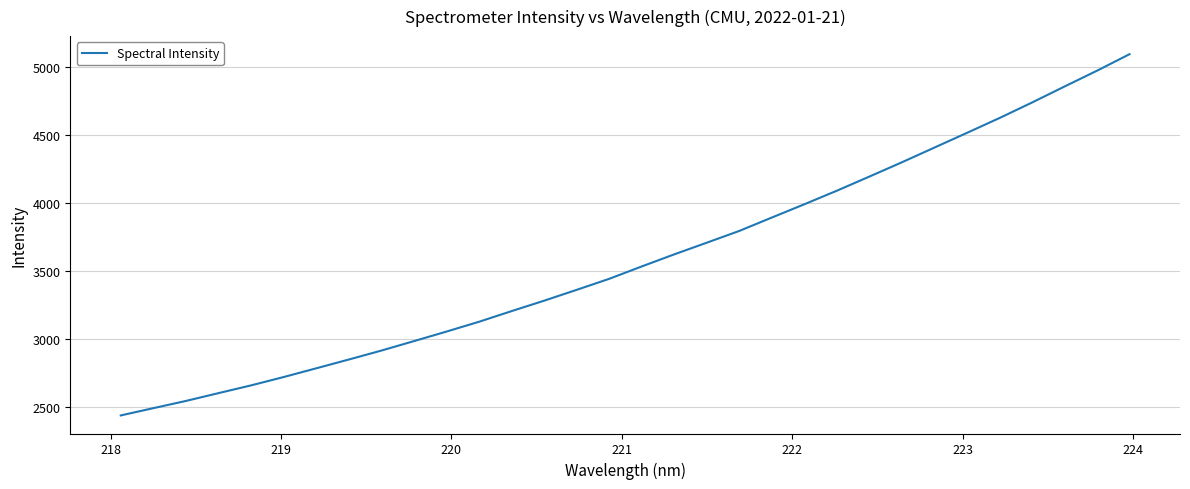

What is the greatest value displayed?

5096.7